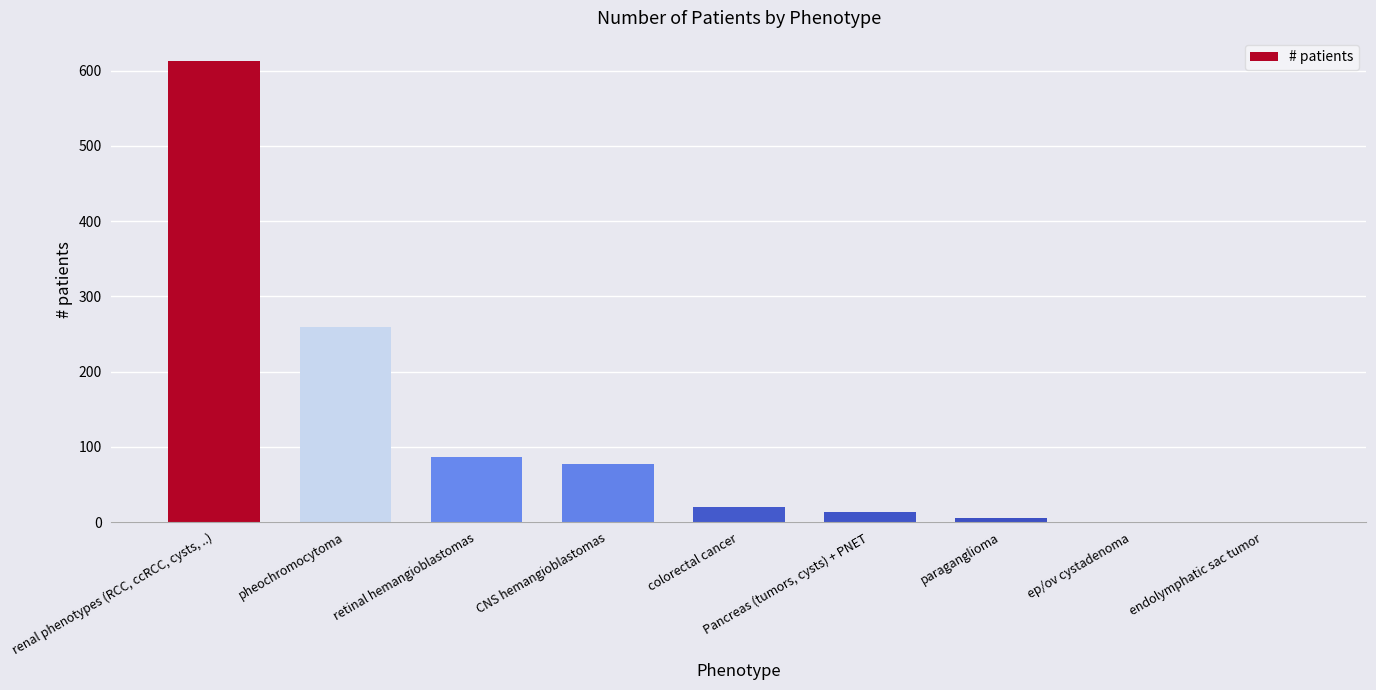

Where is the data nearest to the value 306?

pheochromocytoma